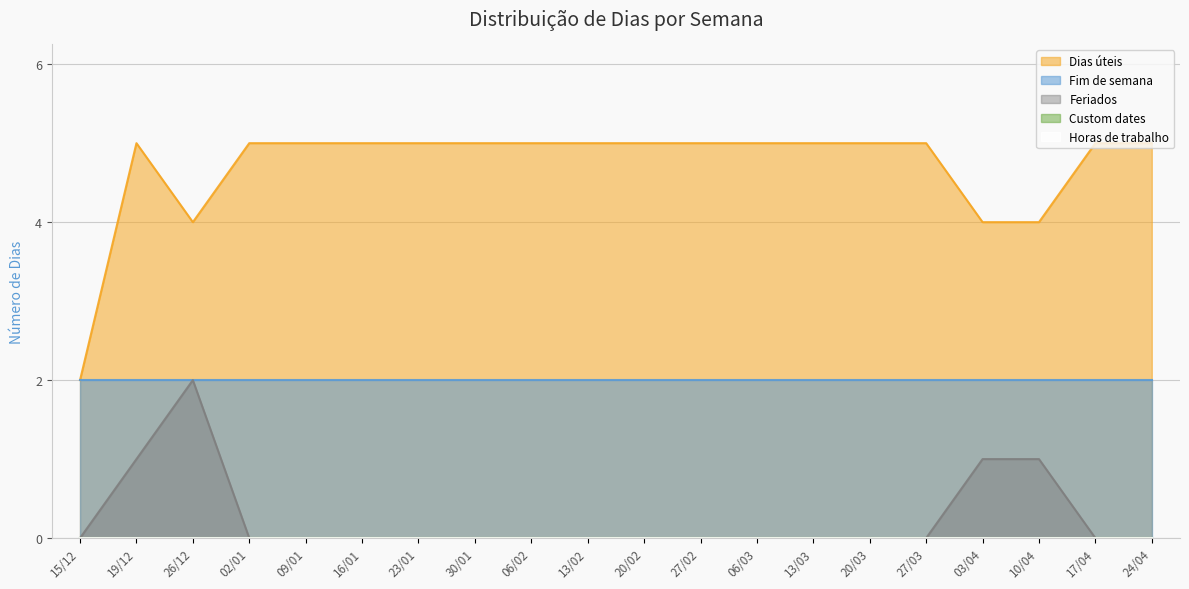

True or false: Fim de semana has more than 2 points higher than both neighbors.

False